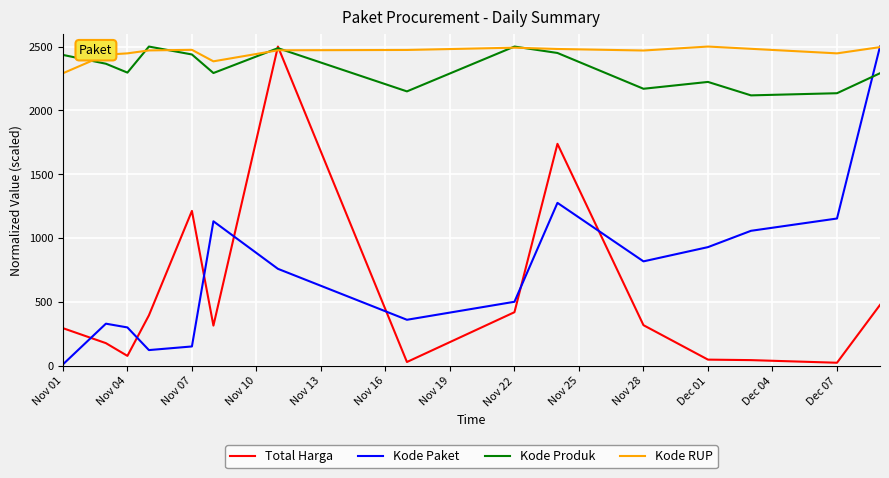

How many intersections are there between Kode Produk and Kode Paket?

1